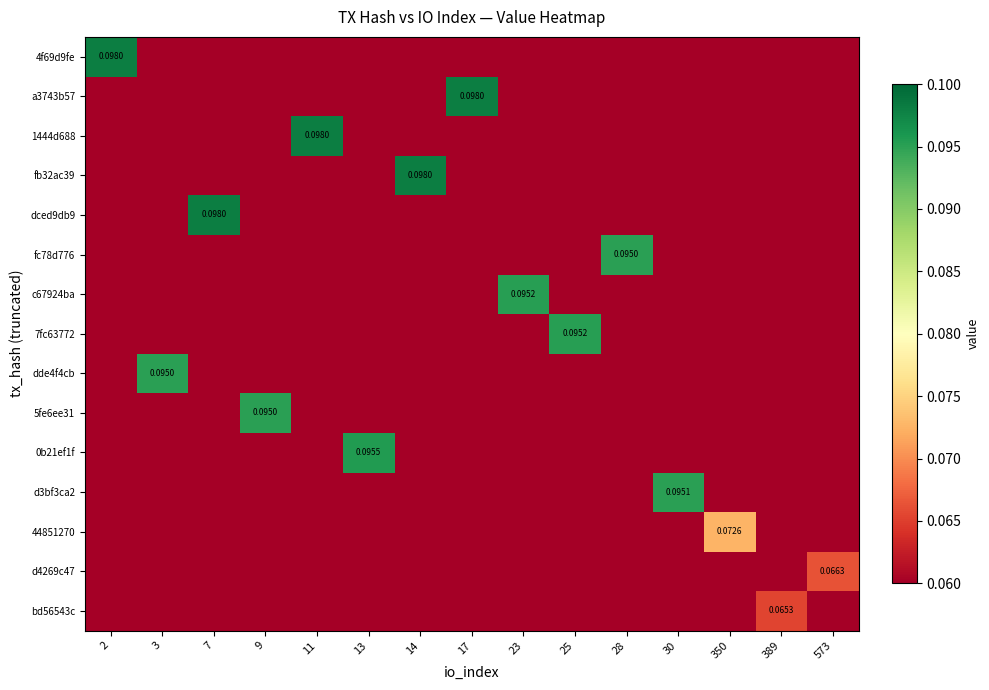

At which label does d4269c47 reach its minimum?

2